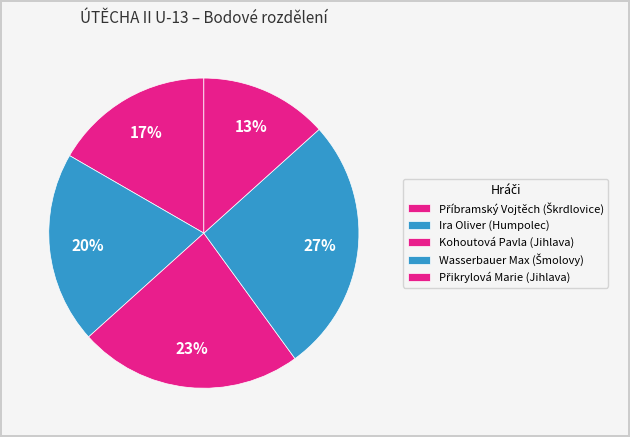

How many slices are in this pie chart?

5